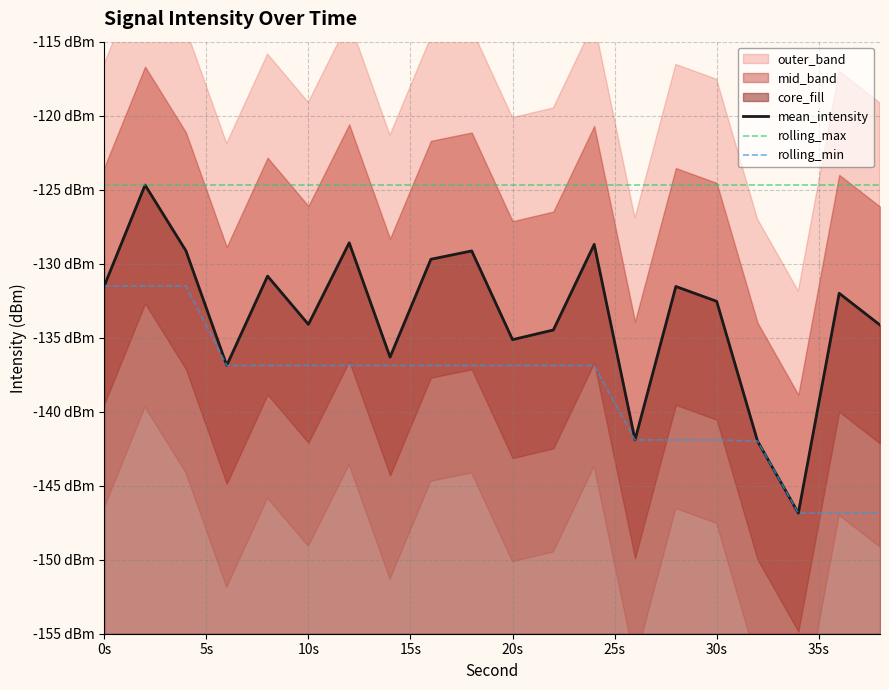

True or false: rolling_min has more than 2 points higher than both neighbors.

False